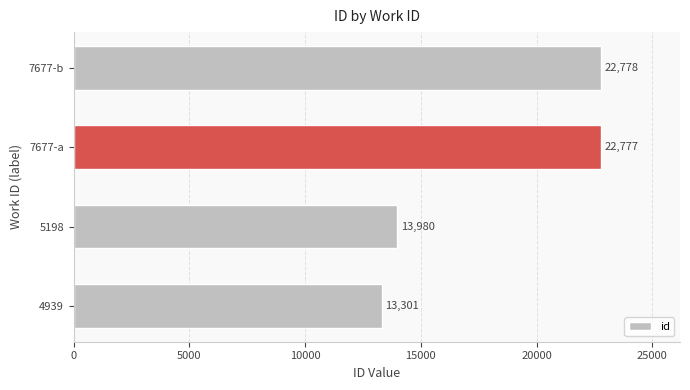

What is the difference between the second highest and second lowest values?

8797